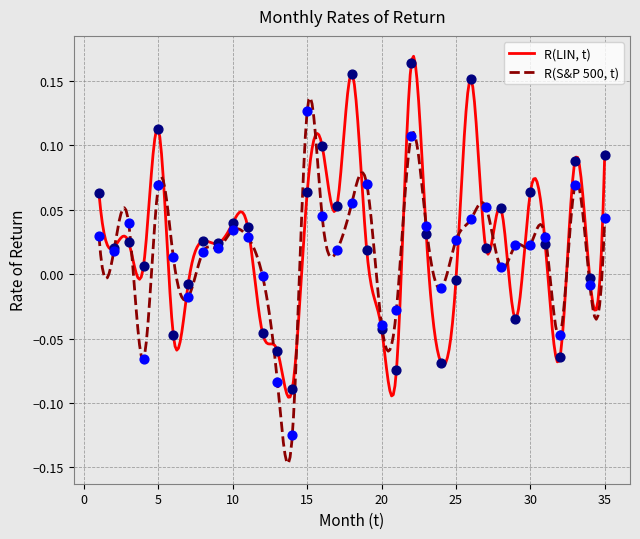

At which category is the sum across all series the highest?

22